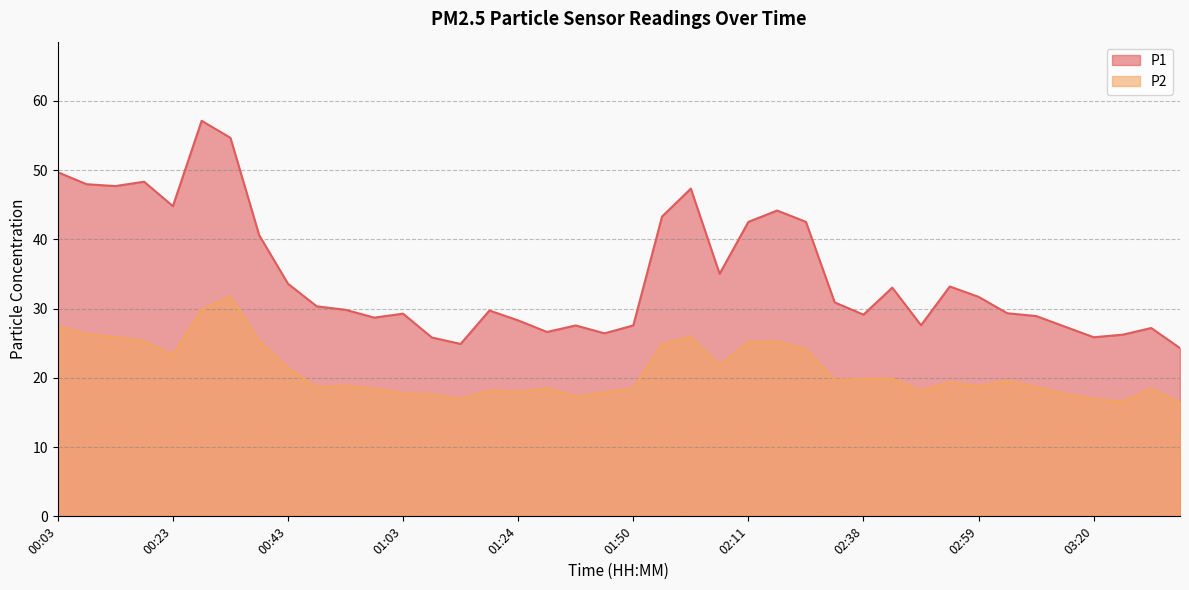

True or false: P2 and P1 cross at least once.

False